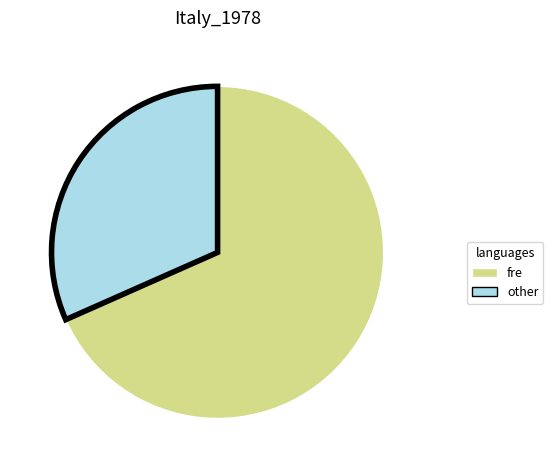

Is it true that fre is 80% of the pie?

False